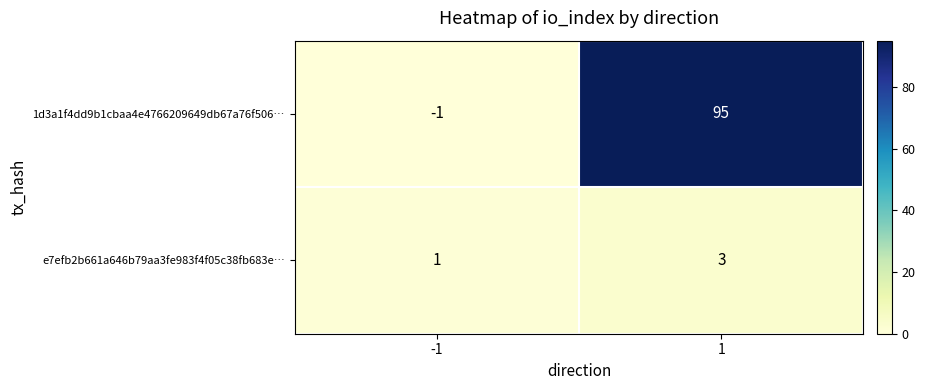

Which series has the largest total across all categories?

1d3a1f4dd9b1cbaa4e4766209649db67a76f506…